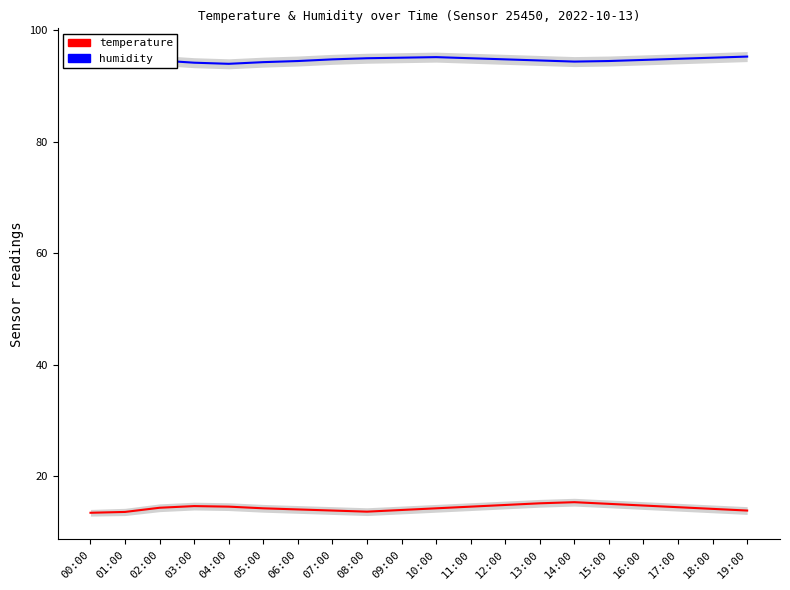

What is the total value across all series at 05:00?

108.5